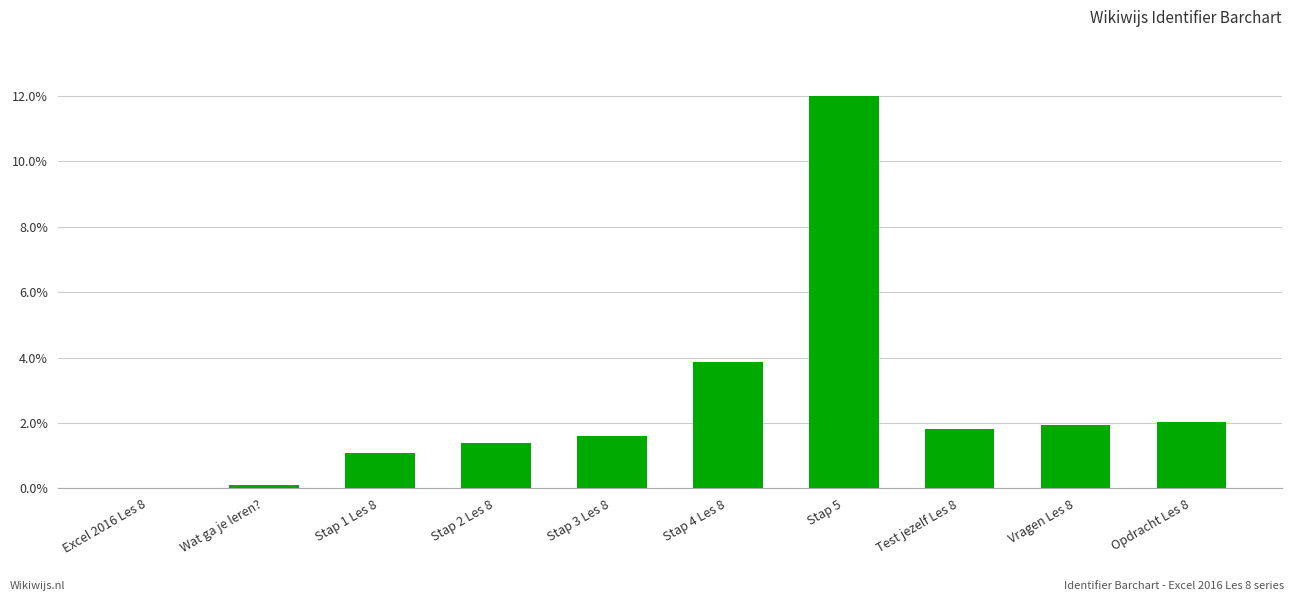

What is the sum of the values at Test jezelf Les 8 and Stap 5?

13.8